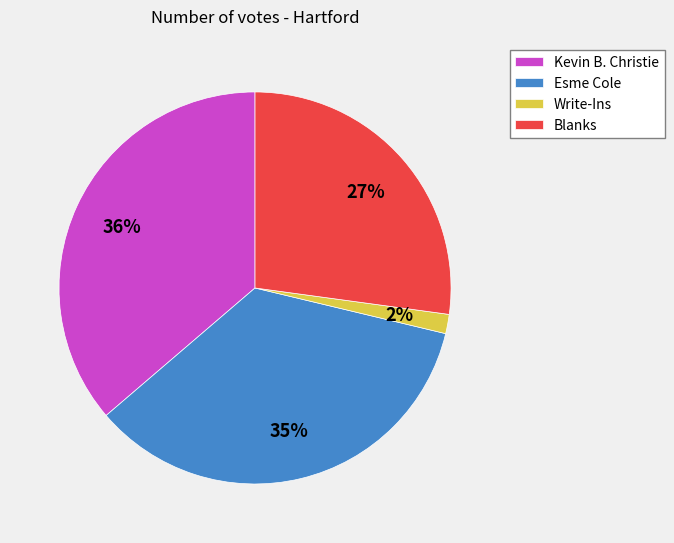

To the nearest percent, what portion does Esme Cole represent?

35%